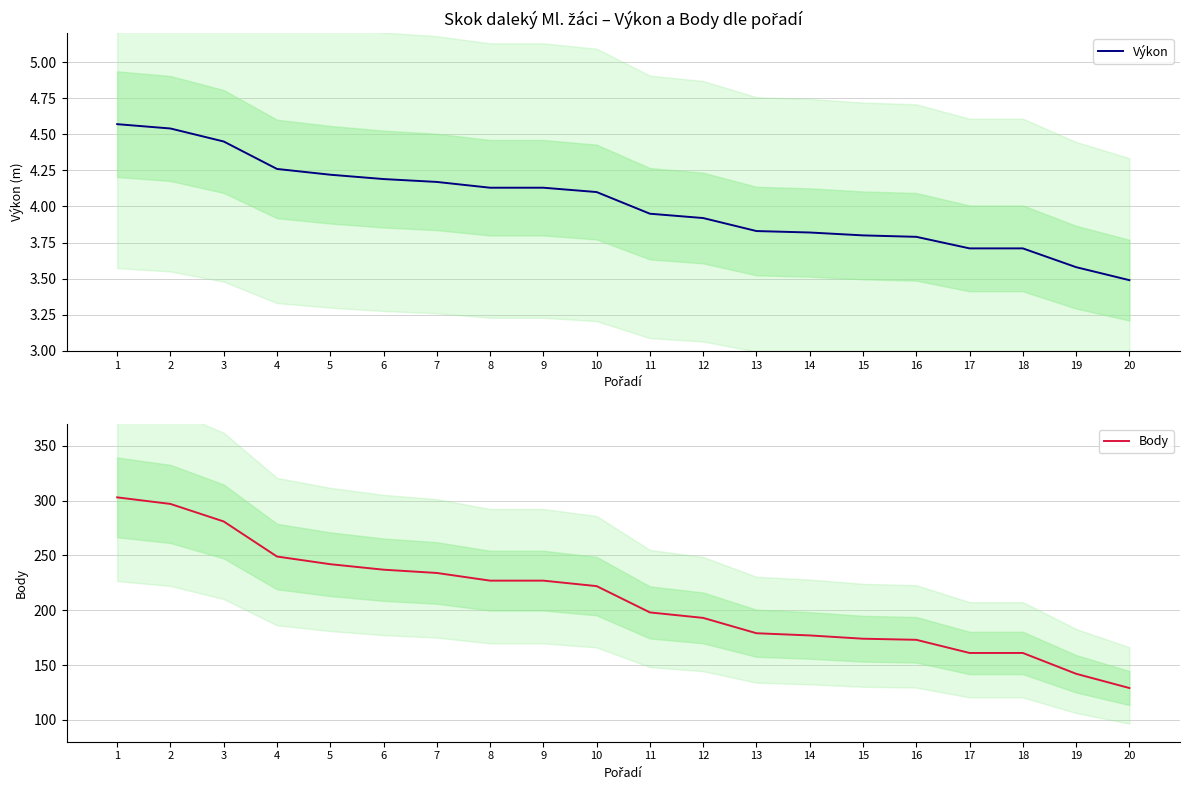

Which has a higher value, 8 or 3?

3